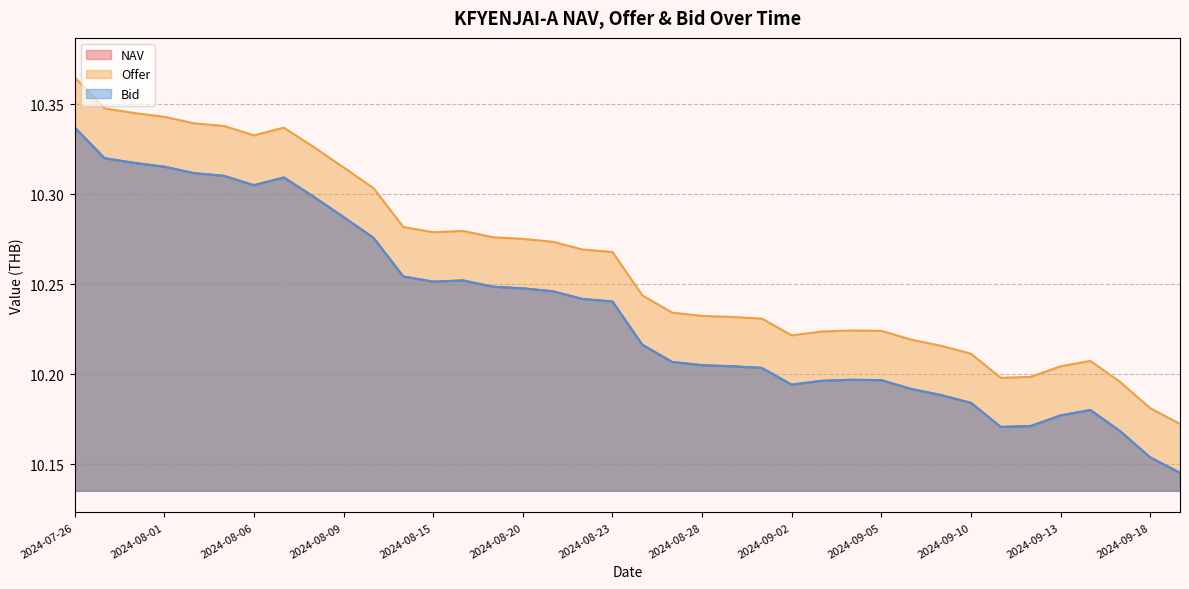

How many interior local peaks does the NAV series have?

4